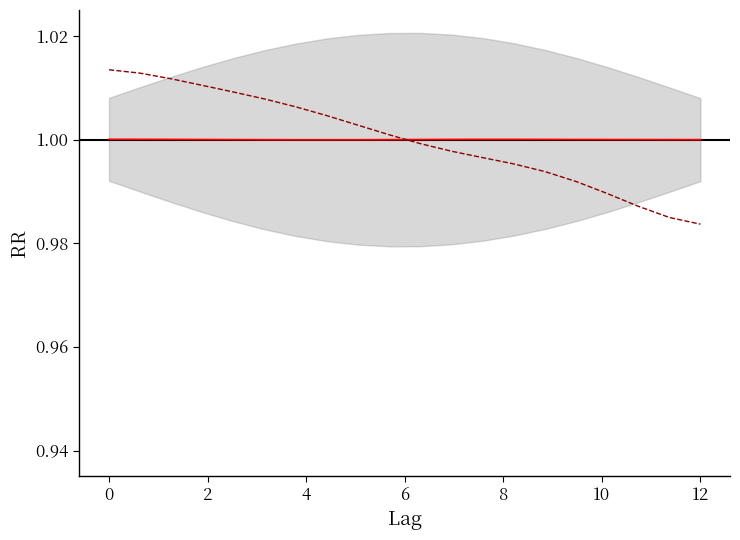

What is the highest value of the pressure series?

1.0